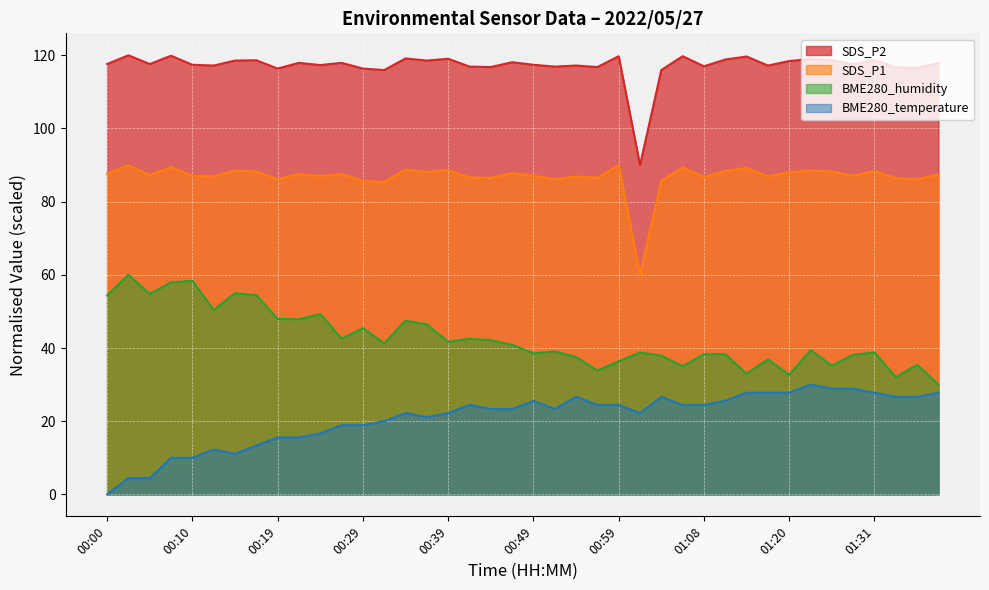

Rank the series by their maximum value, from highest to lowest.

SDS_P2, SDS_P1, BME280_humidity, BME280_temperature